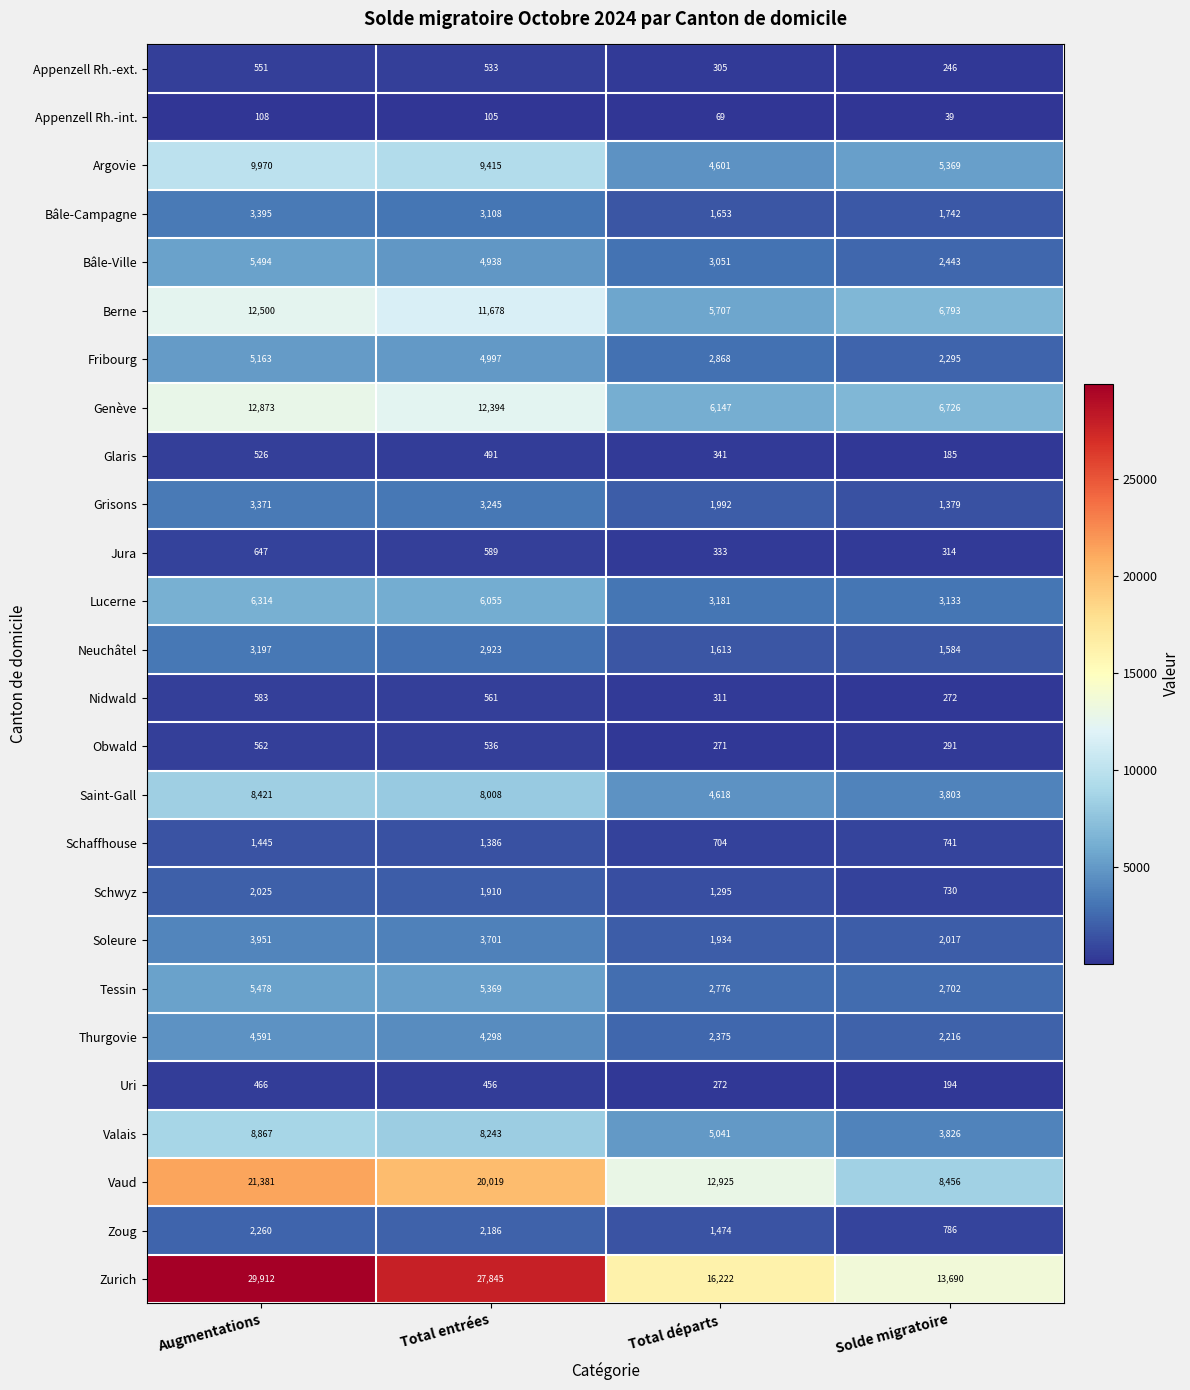

What is the sum of the Jura values at Total départs and Total entrées?

922